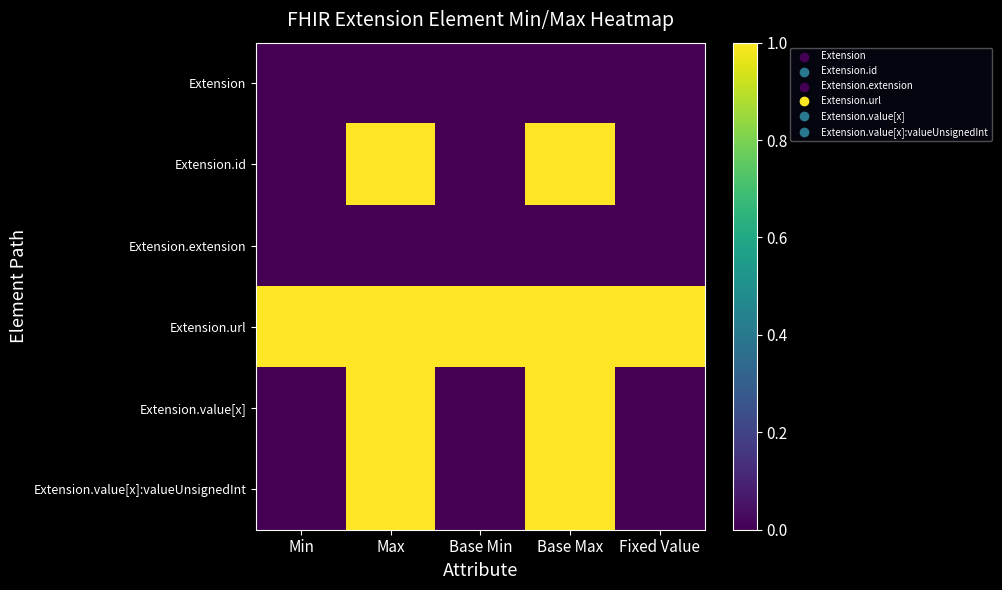

Reading left to right, list all the values displayed in this chart.

Extension: Min=0	Max=0	Base Min=0	Base Max=0	Fixed Value=0
Extension.id: Min=0	Max=1	Base Min=0	Base Max=1	Fixed Value=0
Extension.extension: Min=0	Max=0	Base Min=0	Base Max=0	Fixed Value=0
Extension.url: Min=1	Max=1	Base Min=1	Base Max=1	Fixed Value=1
Extension.value[x]: Min=0	Max=1	Base Min=0	Base Max=1	Fixed Value=0
Extension.value[x]:valueUnsignedInt: Min=0	Max=1	Base Min=0	Base Max=1	Fixed Value=0